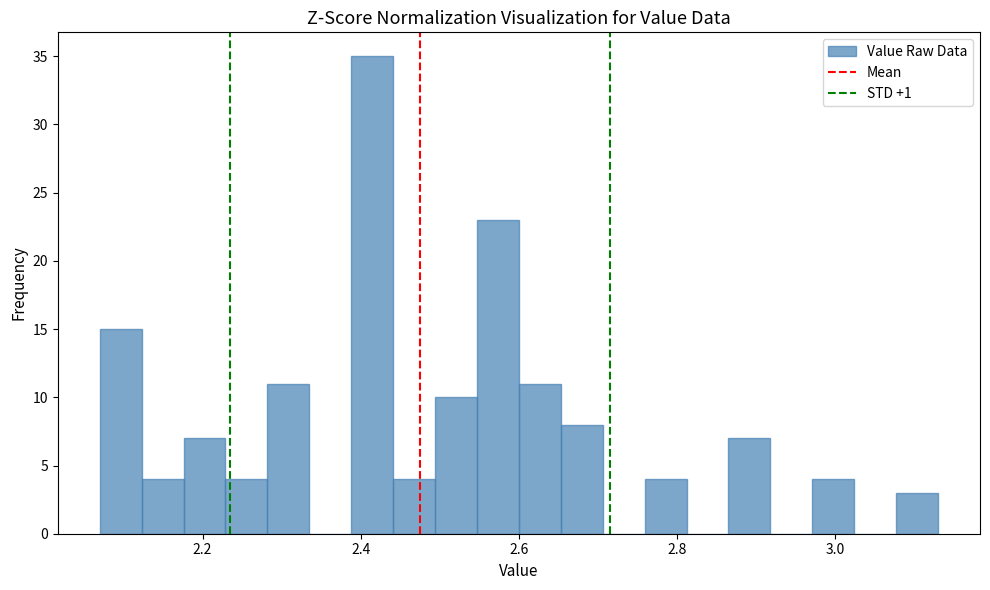

Around what value on the x-axis is the tallest bar? Give the approximate position of its centre, as read against the axis.

2.42